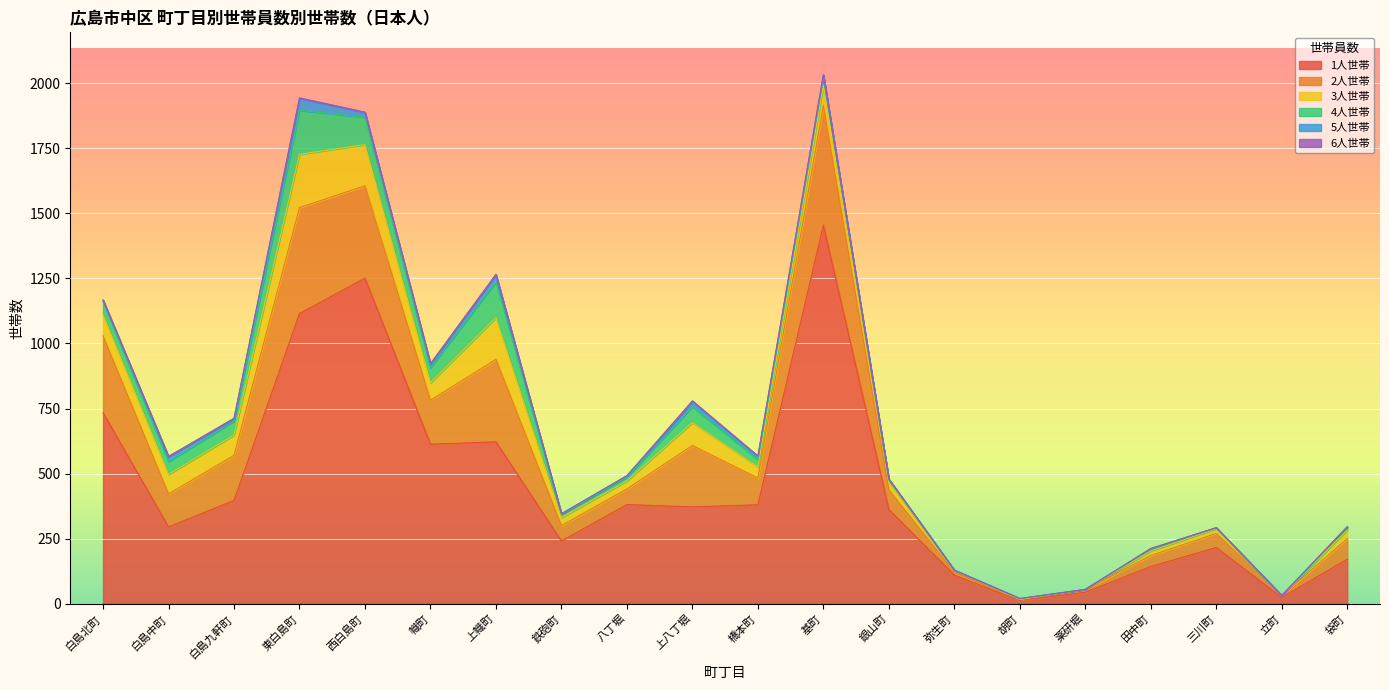

What is the approximate value of 4人世帯 at 鉄砲町?

12